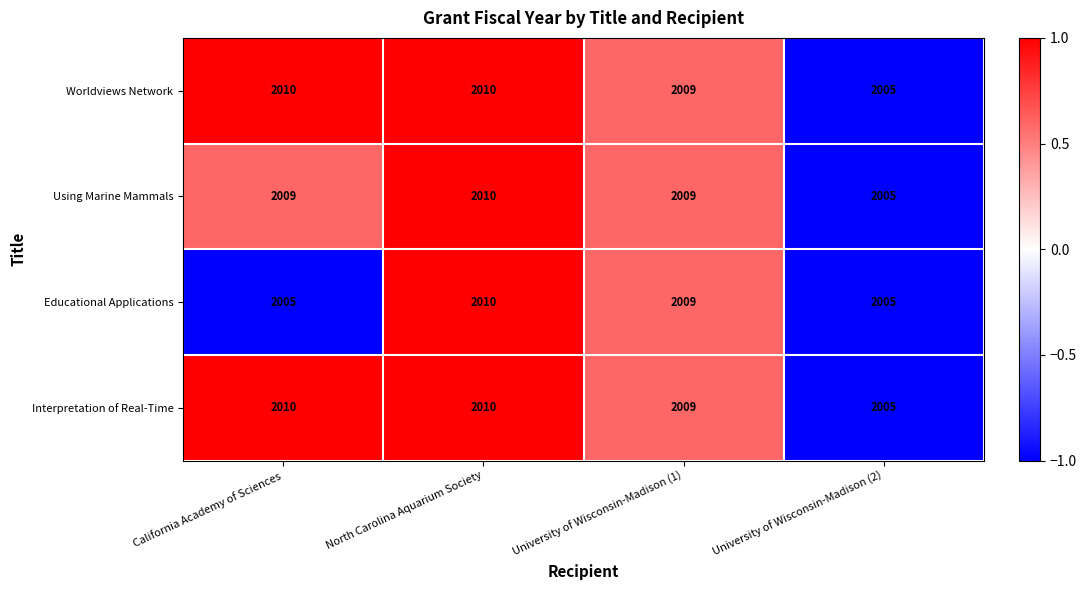

What is the maximum value shown in the chart?

2010